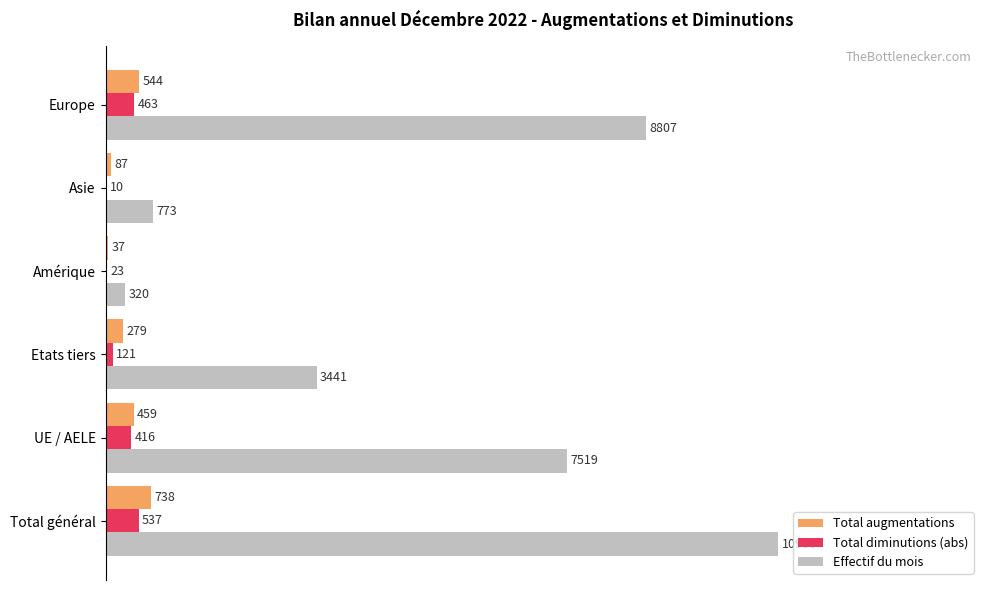

What are all the series names shown in the legend?

Total augmentations, Total diminutions (abs), Effectif du mois